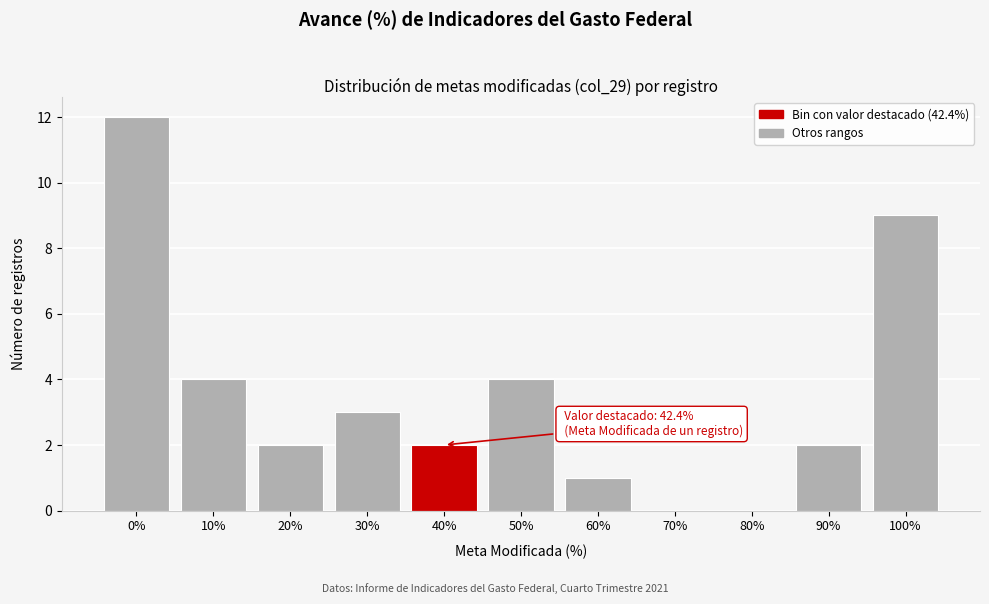

Reading left to right, list all the values displayed in this chart.

0%=12	10%=4	20%=2	30%=3	40%=2	50%=4	60%=1	70%=0	80%=0	90%=2	100%=9